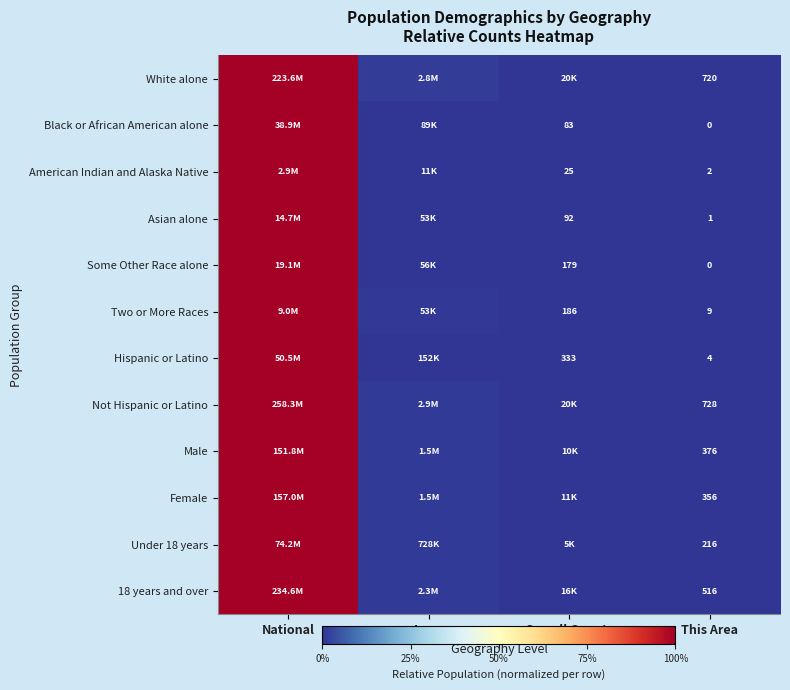

At which category is the sum across all series the highest?

National